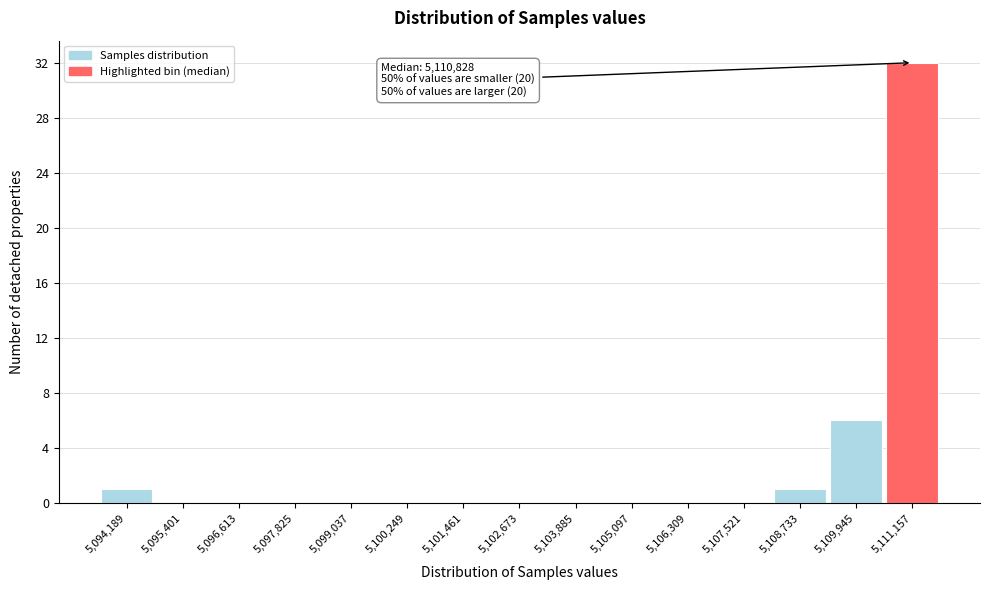

Over which range of the x-axis is the bar tallest?

5110600 to 5111800